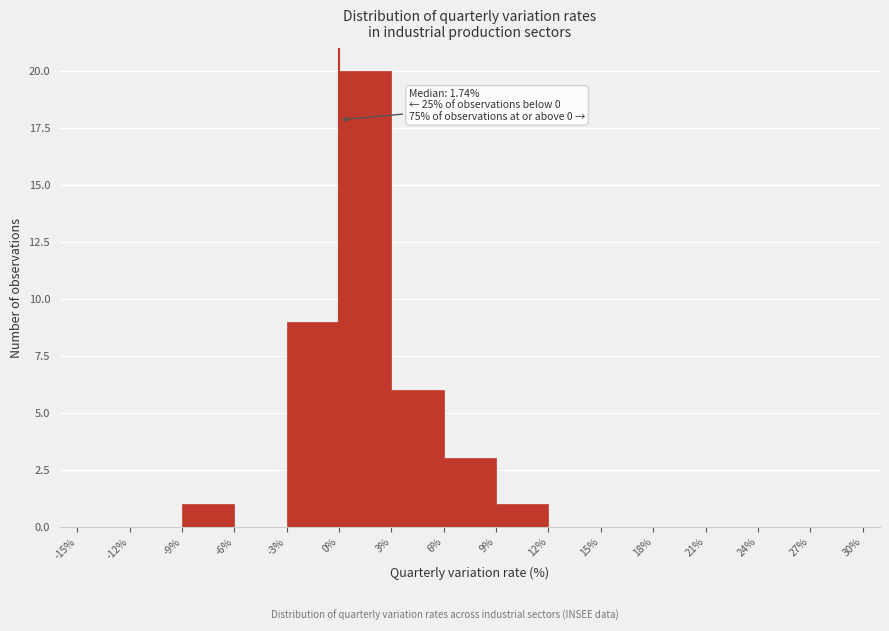

Which range on the x-axis has the tallest bar?

0% to 3%